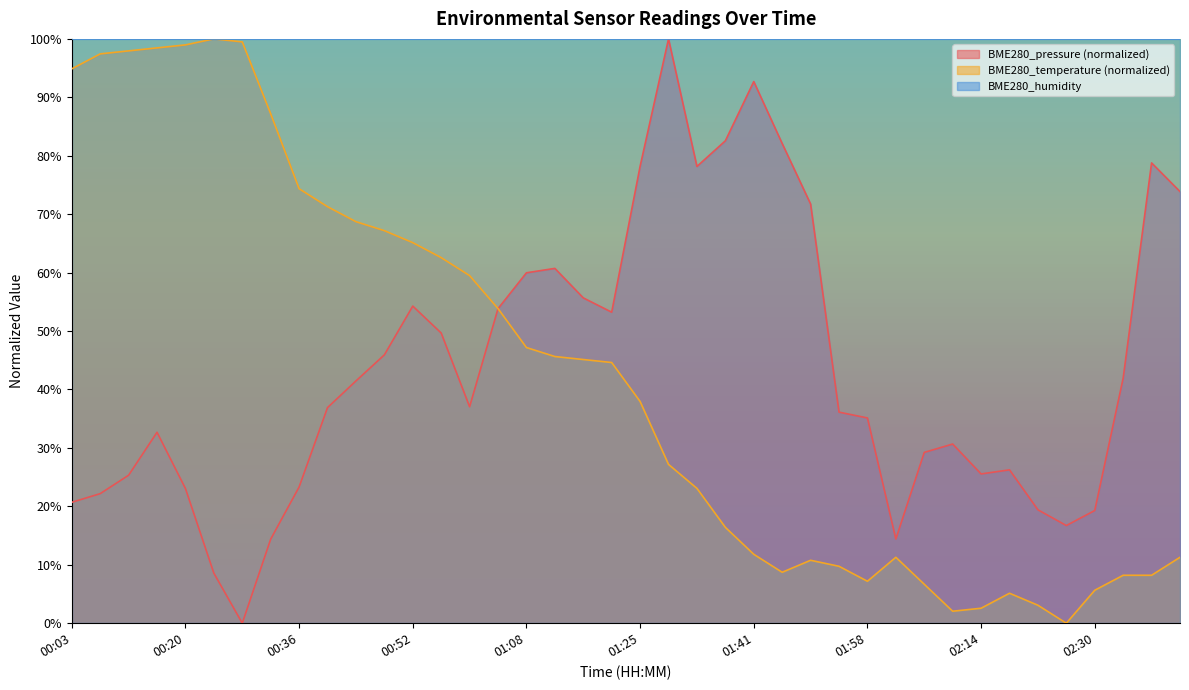

At which category does BME280_pressure reach its first local valley?

00:28